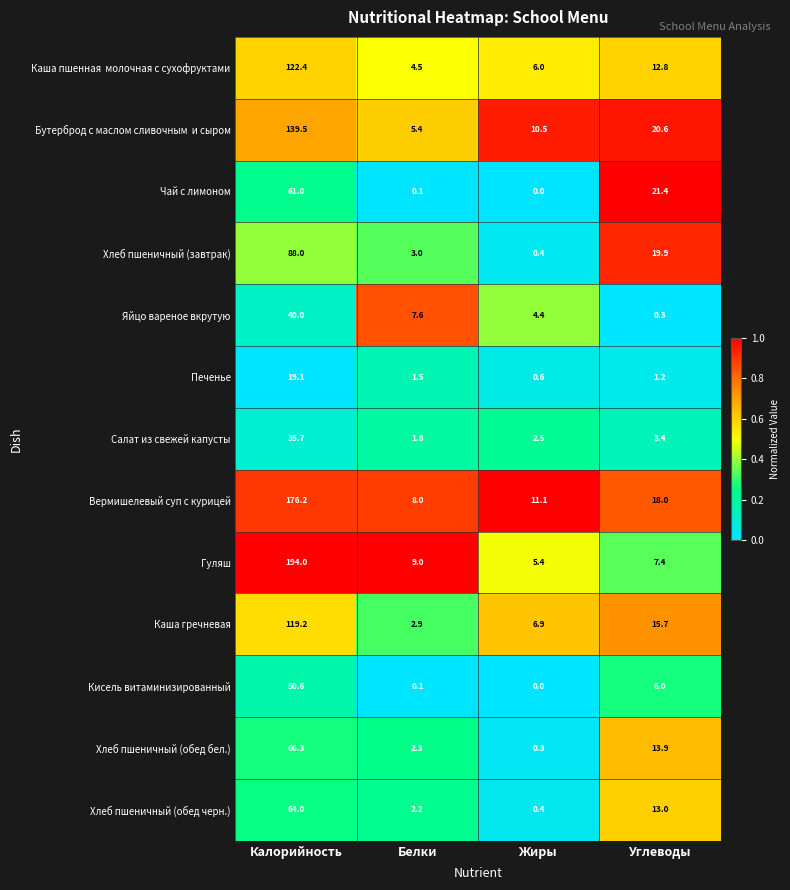

What is the greatest value displayed?

194.0